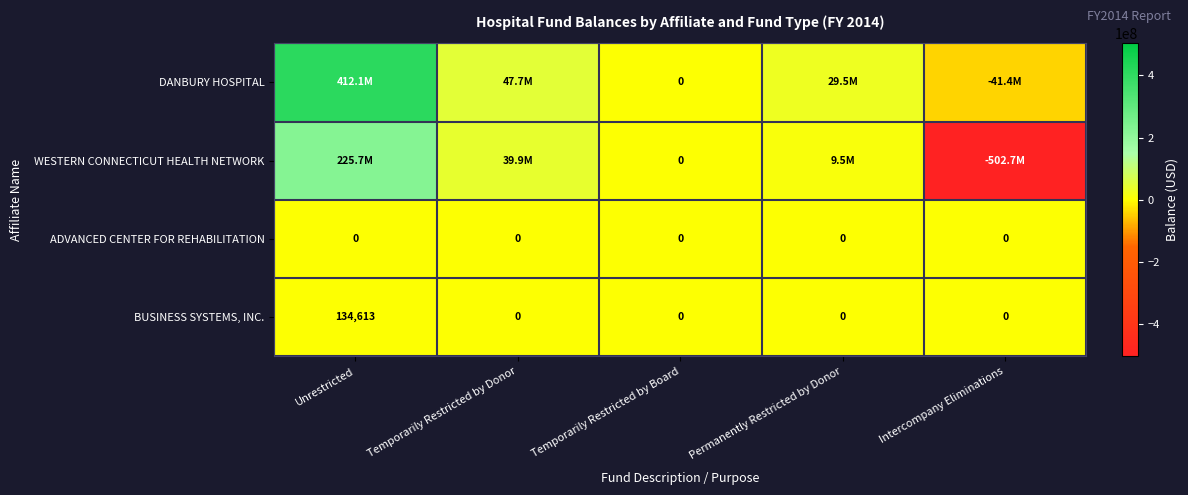

Between Temporarily Restricted by Board and Unrestricted, which is larger?

Unrestricted